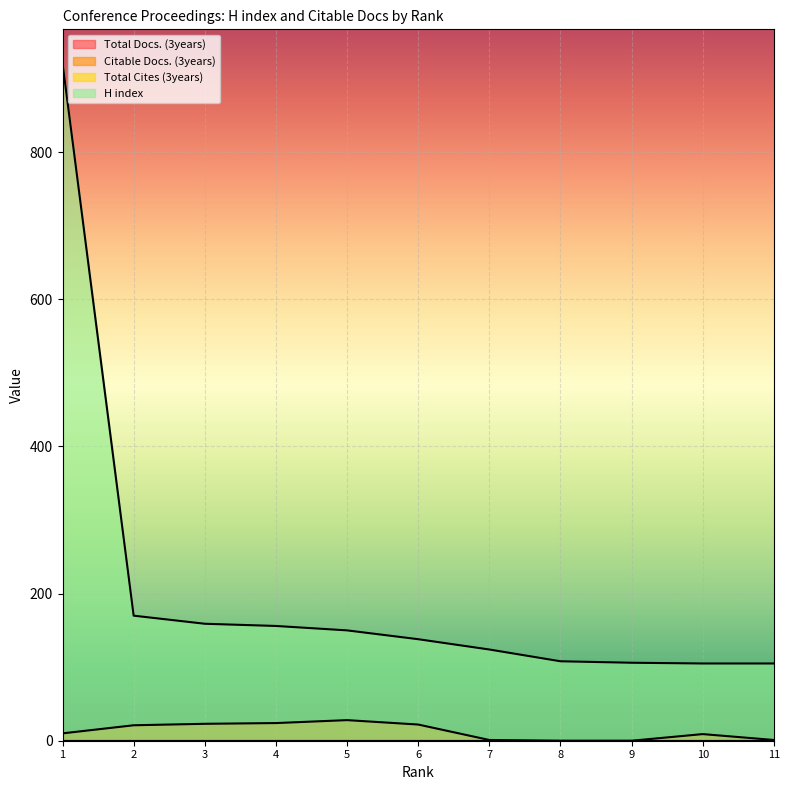

What is the difference between the H index values at 3 and 4?

3